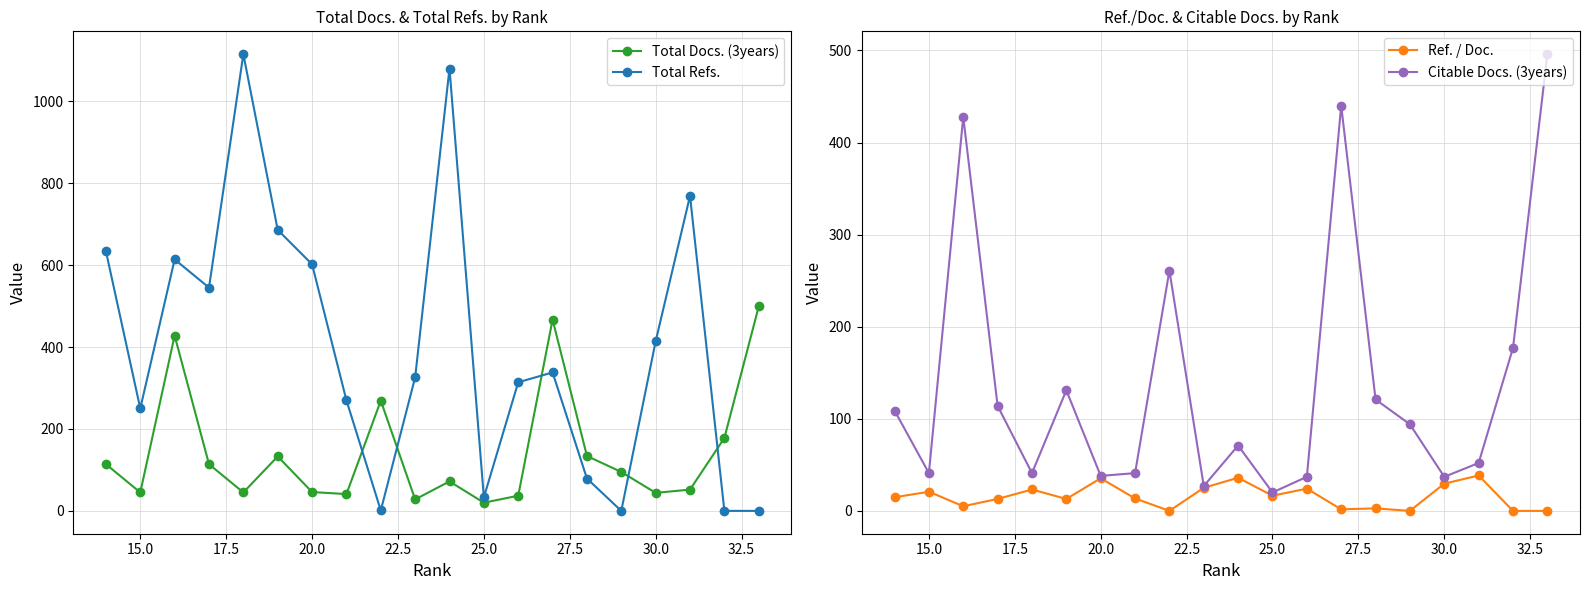

What is the greatest value displayed?

1115.0